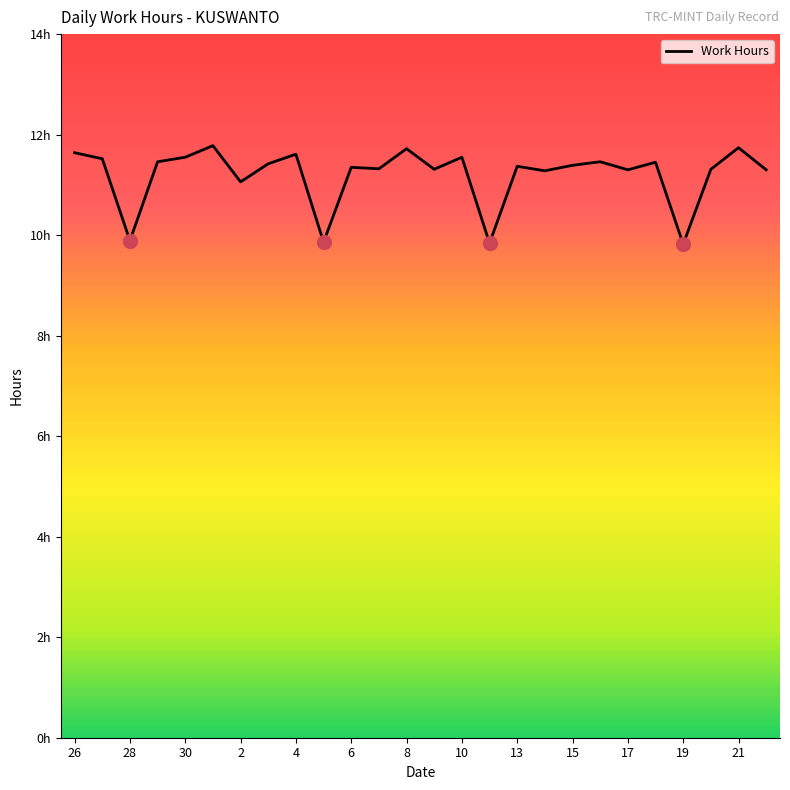

Does the chart display data point markers on the line(s)?

No